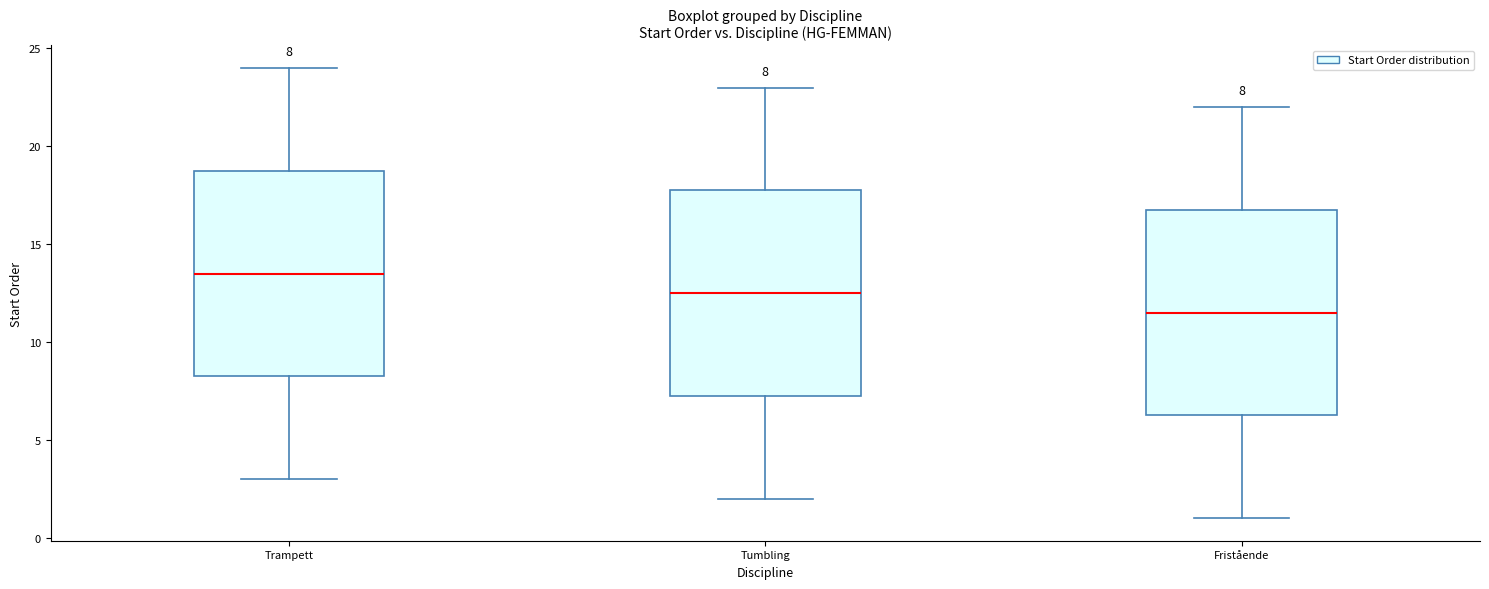

Which box's median line is the lowest?

Fristående